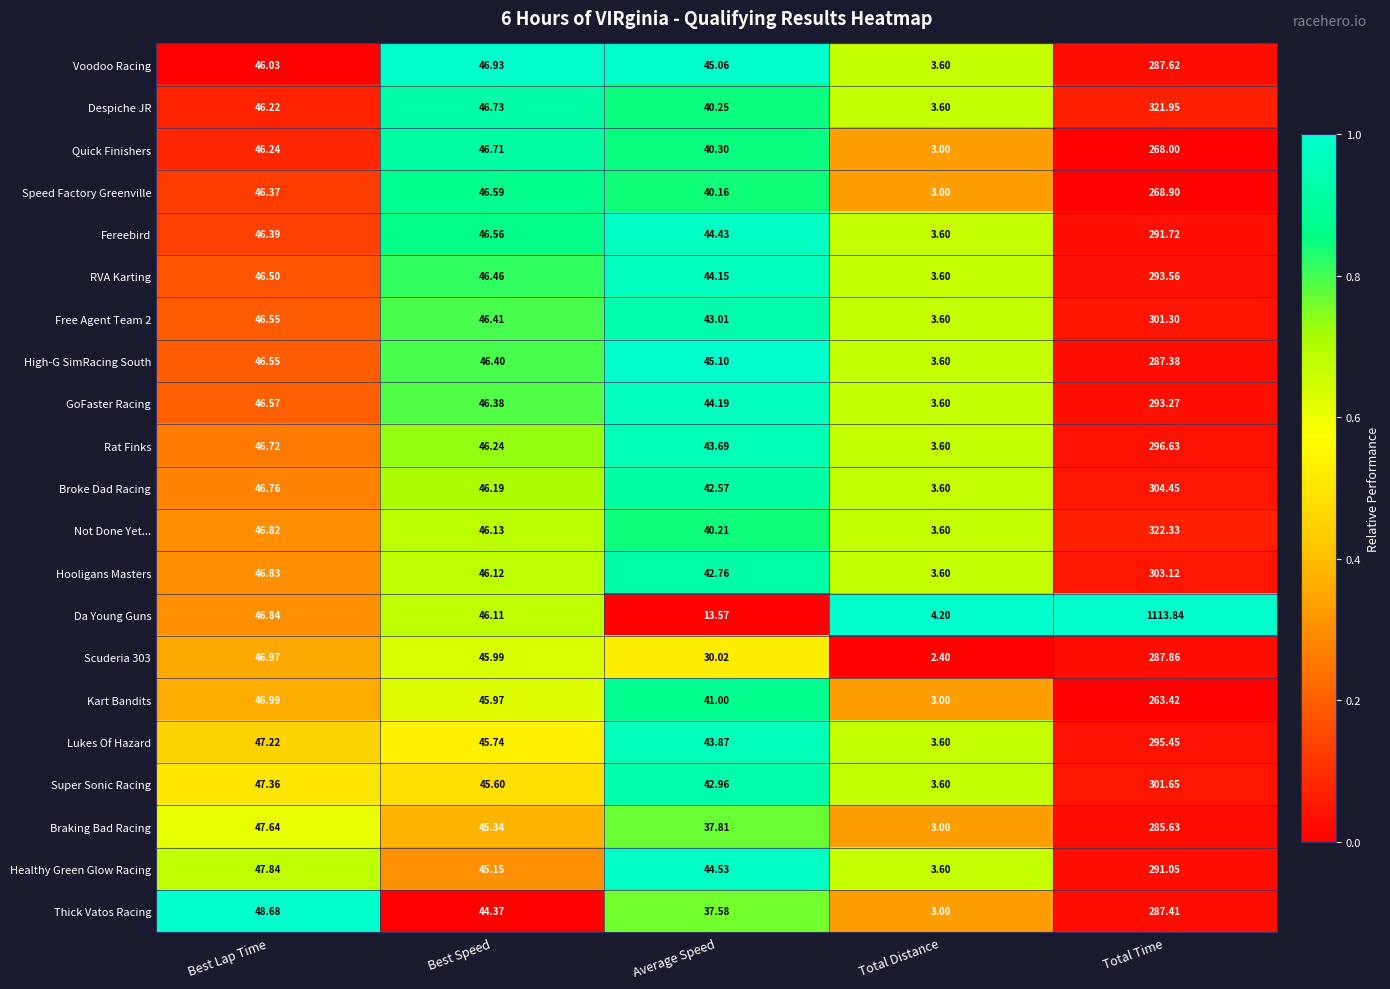

Where does the Rat Finks series first go above 46?

Best Lap Time